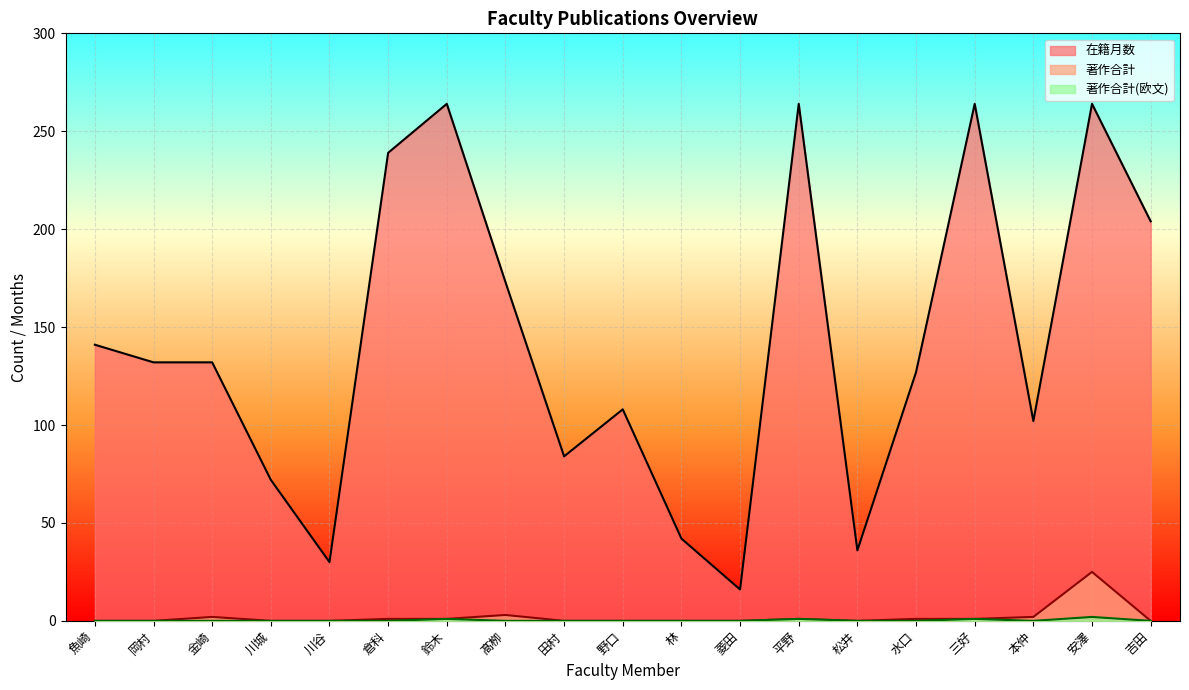

At which category is the sum across all series the highest?

安澤